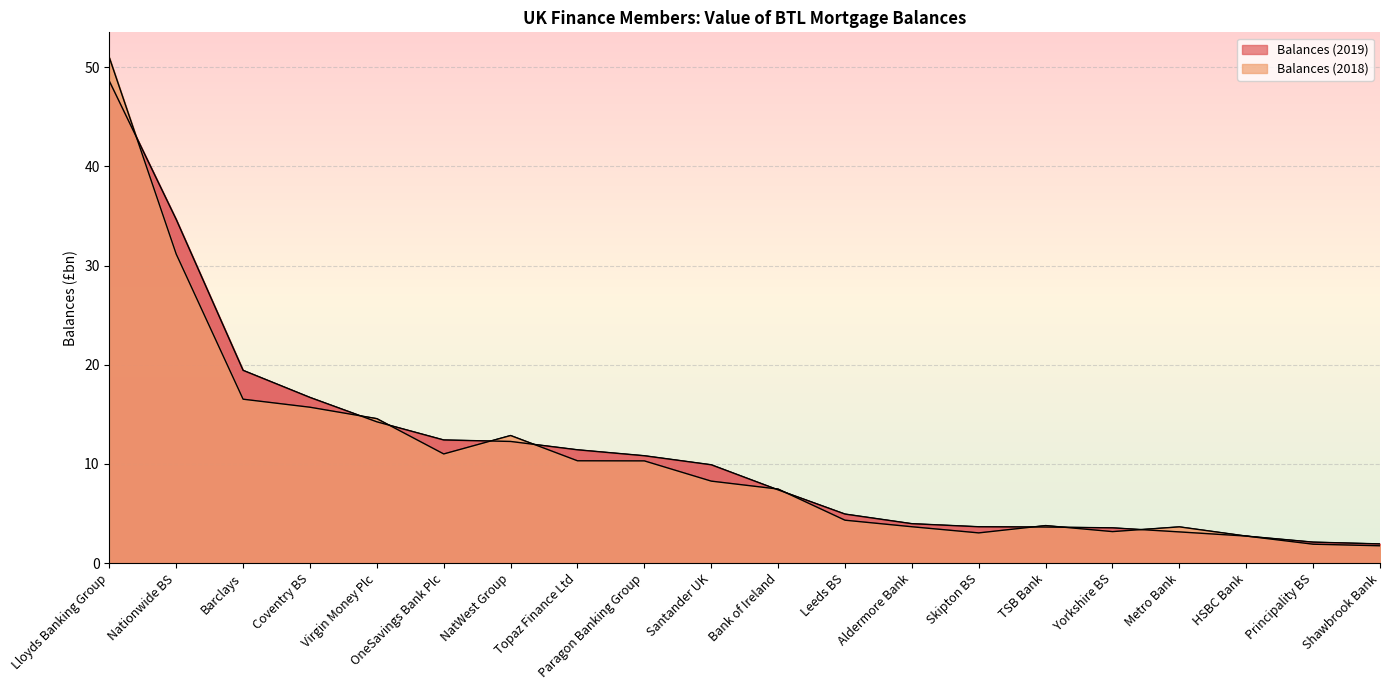

List the series in order of their overall mean, highest first.

Balances (2019), Balances (2018)